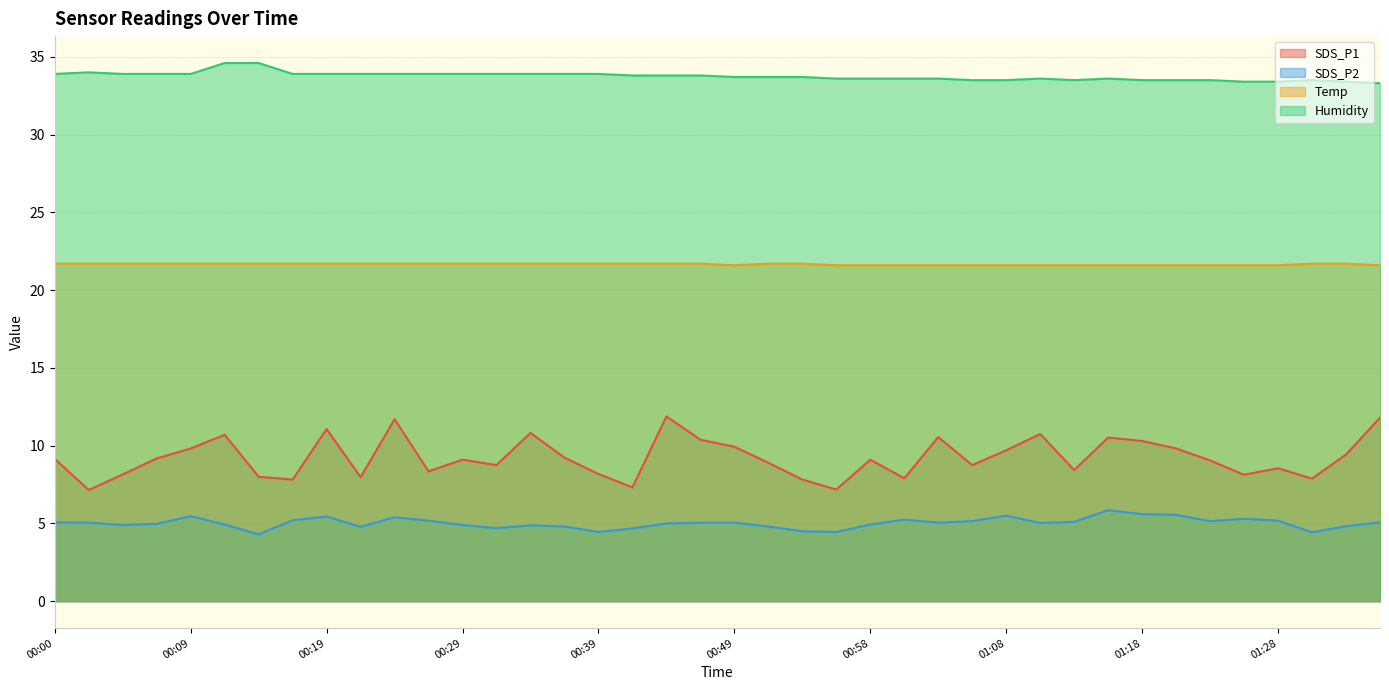

At which category does SDS_P2 reach its first local peak?

00:09